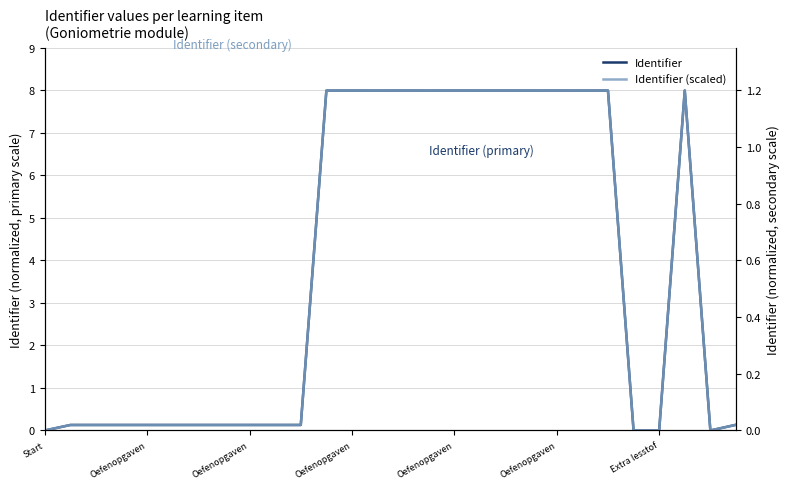

What is the average value of the Identifier series?

3.8